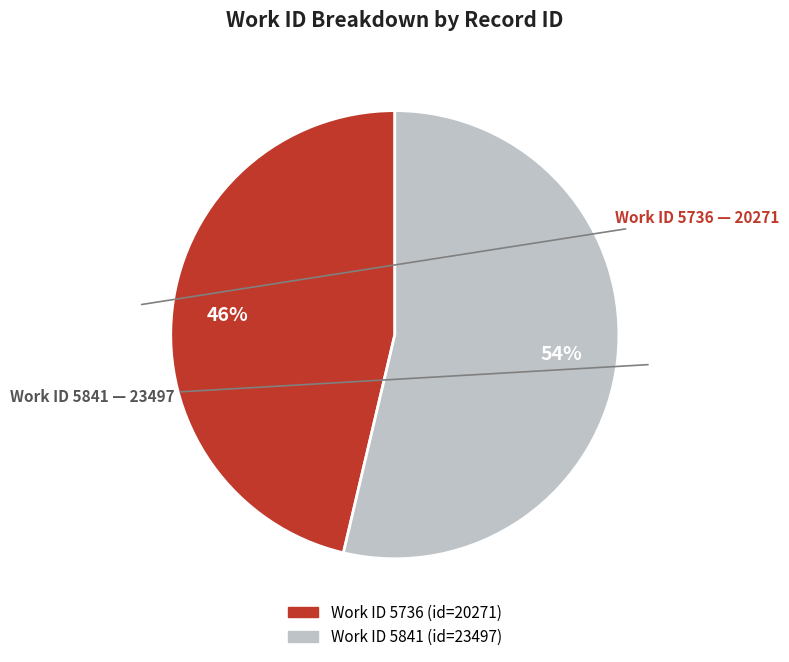

To the nearest percent, what is the average slice percentage?

50%